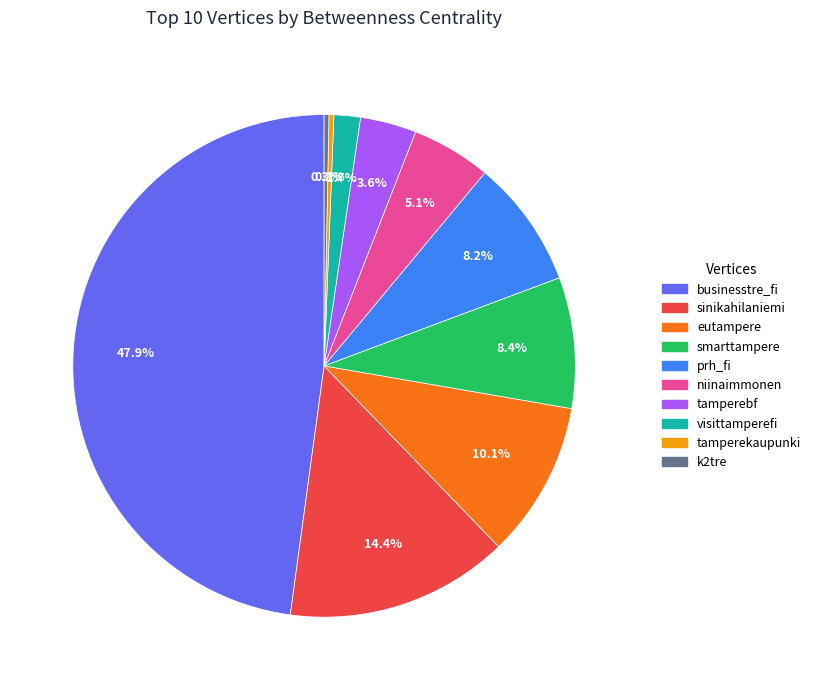

Do smarttampere and sinikahilaniemi together represent more than half of the pie?

No